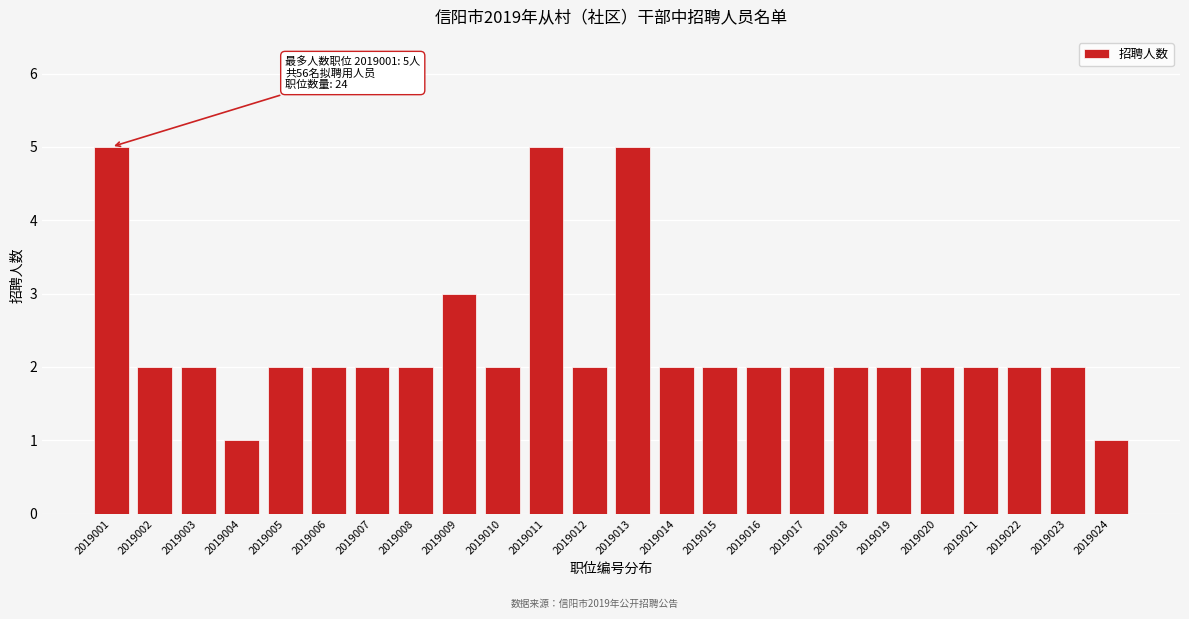

Reading left to right, what are all the values shown in this chart?

2019001=5	2019002=2	2019003=2	2019004=1	2019005=2	2019006=2	2019007=2	2019008=2	2019009=3	2019010=2	2019011=5	2019012=2	2019013=5	2019014=2	2019015=2	2019016=2	2019017=2	2019018=2	2019019=2	2019020=2	2019021=2	2019022=2	2019023=2	2019024=1